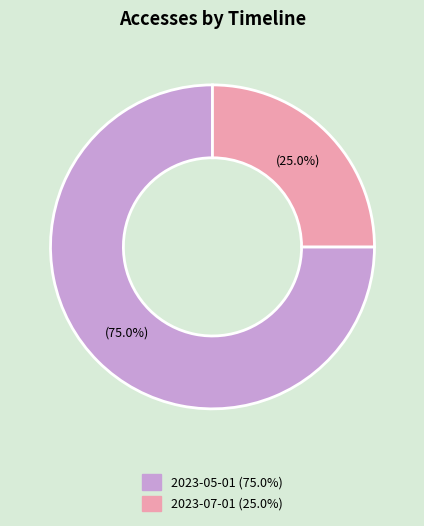

Count the number of slices in the pie.

2